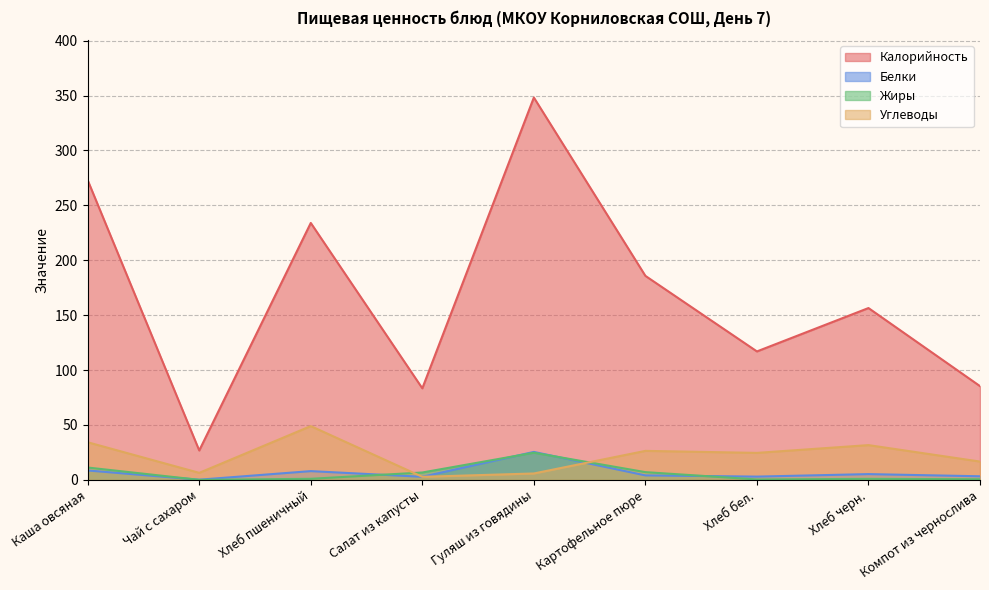

Reading left to right, list all the values displayed in this chart.

Калорийность: 272.9	26.8	234.0	83.4	348.2	185.8	117.0	156.5	85.4
Белки: 8.6	0.2	8.0	2.8	25.5	4.1	3.0	5.3	3.3
Жиры: 11.3	0.0	1.0	6.8	24.8	7.1	0.4	1.0	0.6
Углеводы: 34.3	6.4	49.0	2.8	5.8	26.4	24.6	31.7	16.7